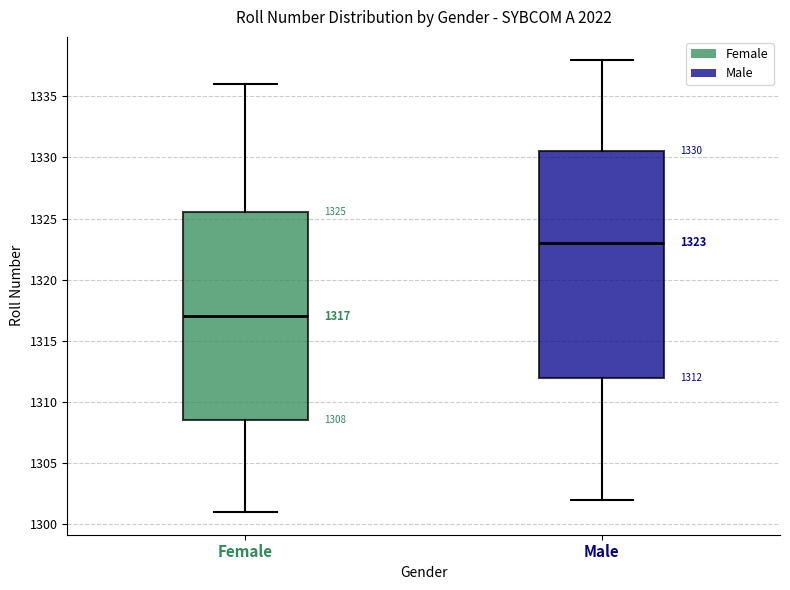

Comparing the boxes themselves (not the whiskers), which one is the tallest?

Male